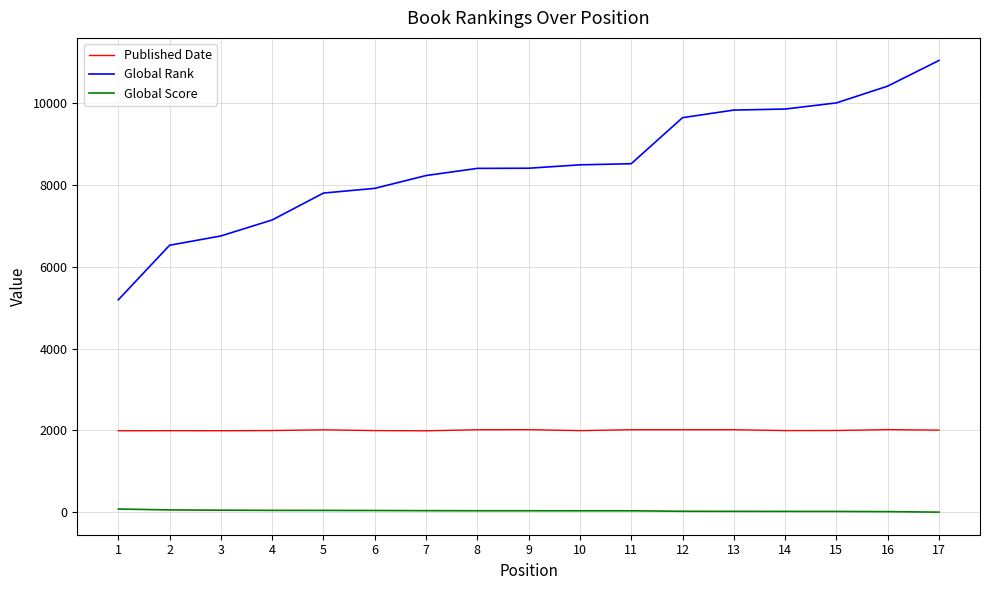

True or false: Global Score and Global Rank cross at least once.

False